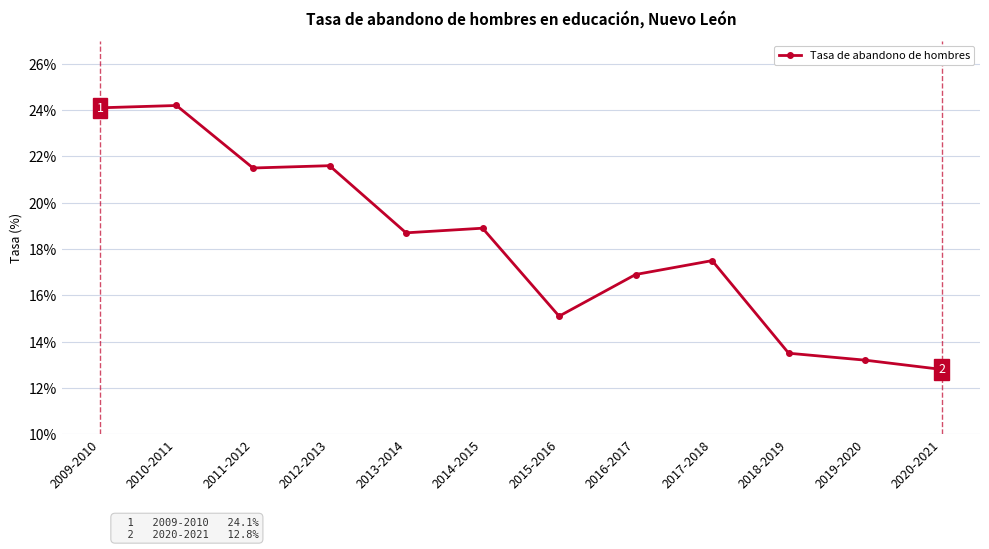

Which label corresponds to the smallest value in the chart?

2020-2021